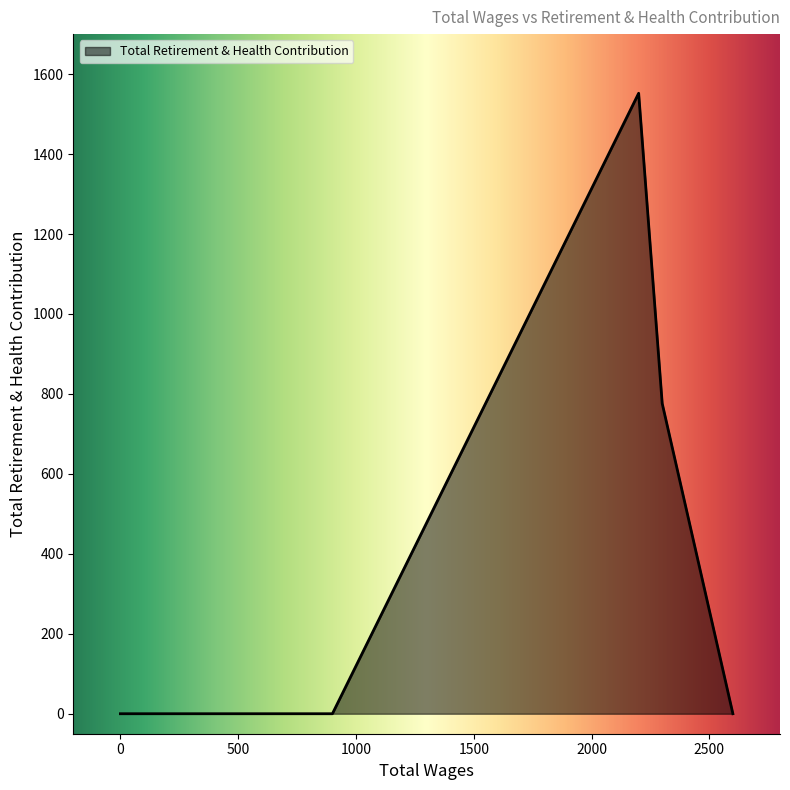

Count the number of data series in this chart.

1